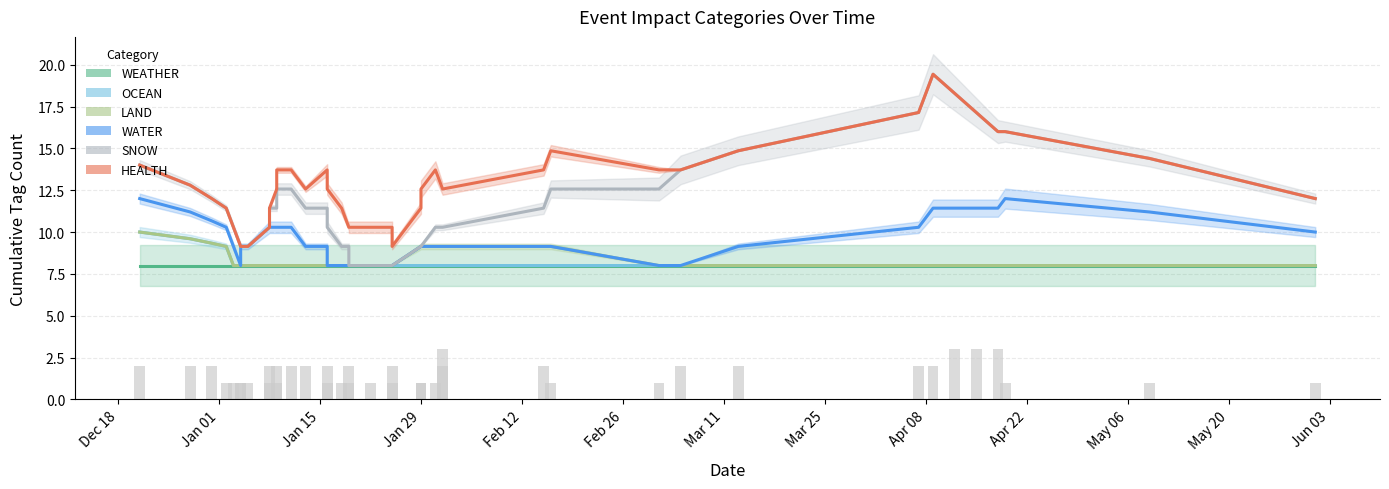

List the series in order of their peak value, lowest first.

WEATHER, OCEAN, LAND, WATER, SNOW, HEALTH